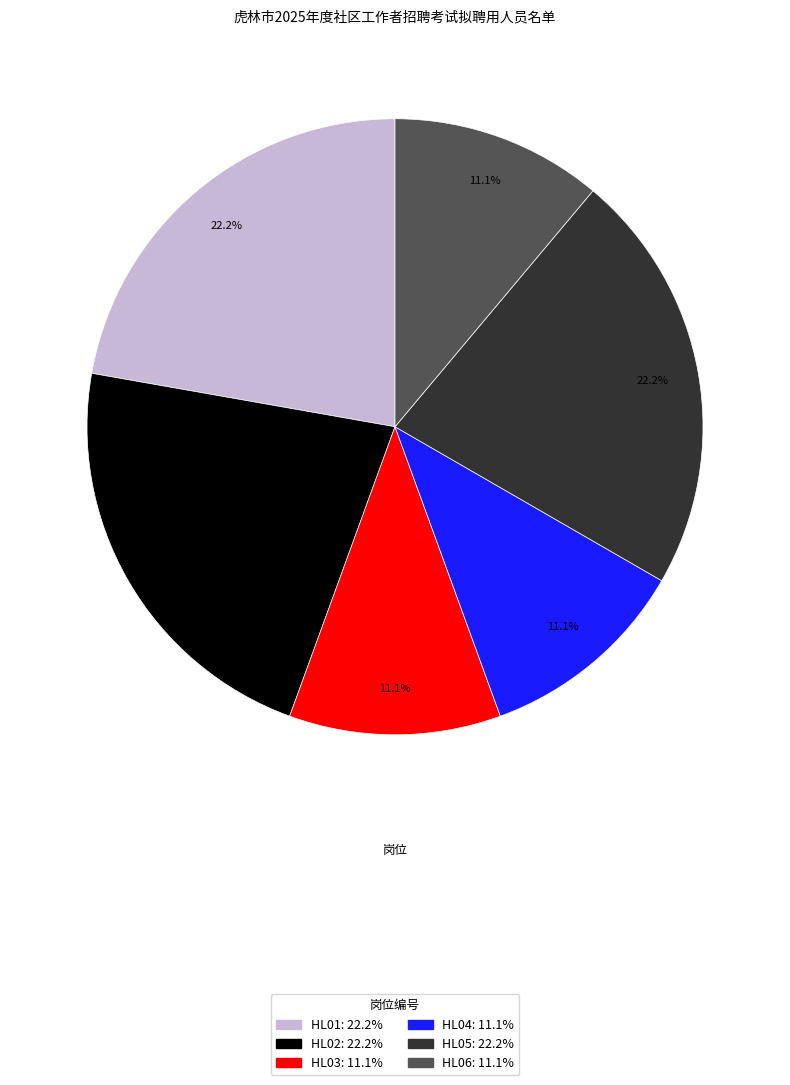

Does HL02 account for over 50% of the chart?

No